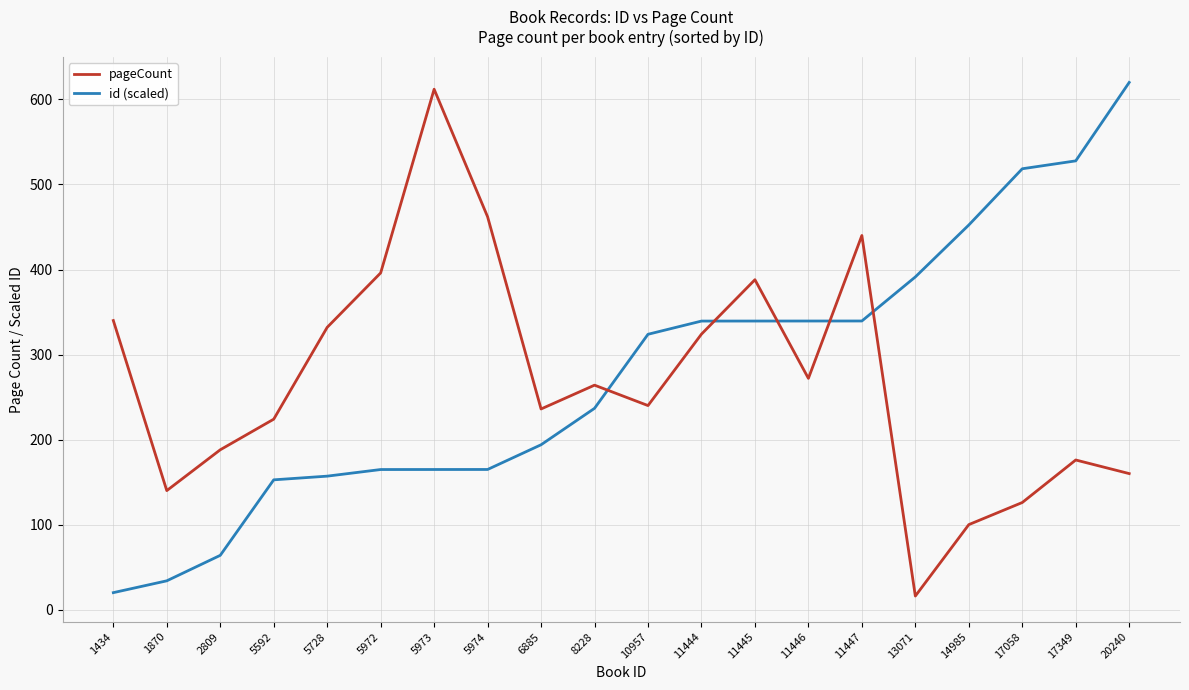

At which label does id (scaled) reach its minimum?

1434